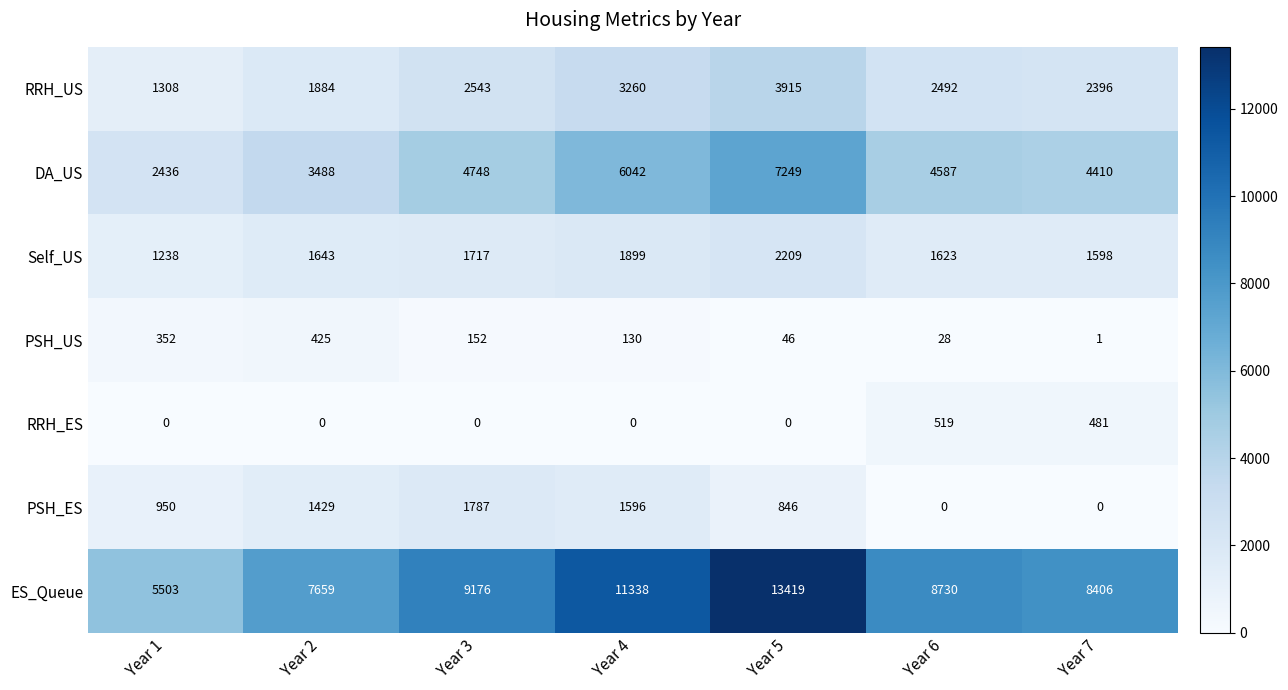

Is it true that ES_Queue equals 19391 at Year 4?

False